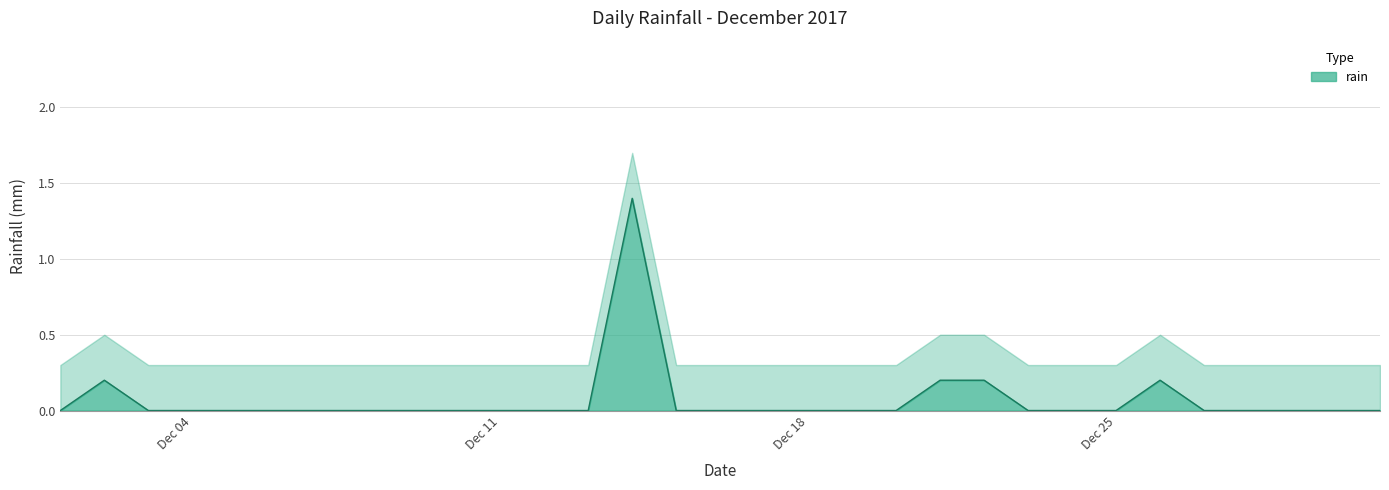

What is the maximum value for rain?

1.4